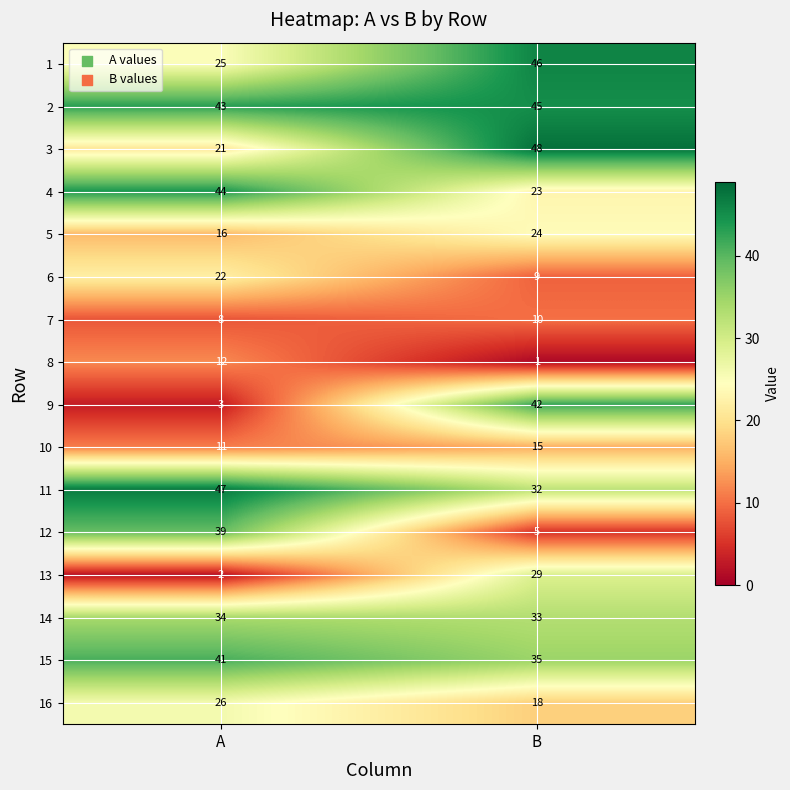

How many data points does each series have?

2